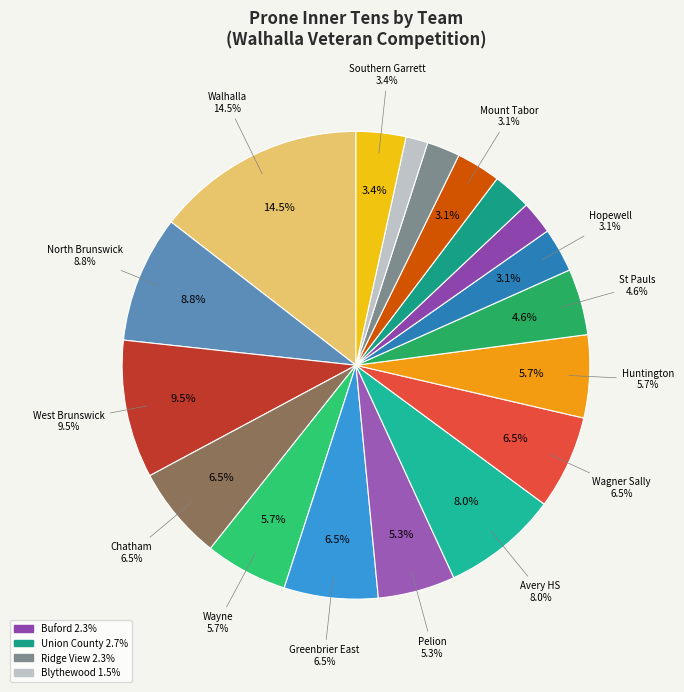

To the nearest percent, what is the average slice percentage?

6%